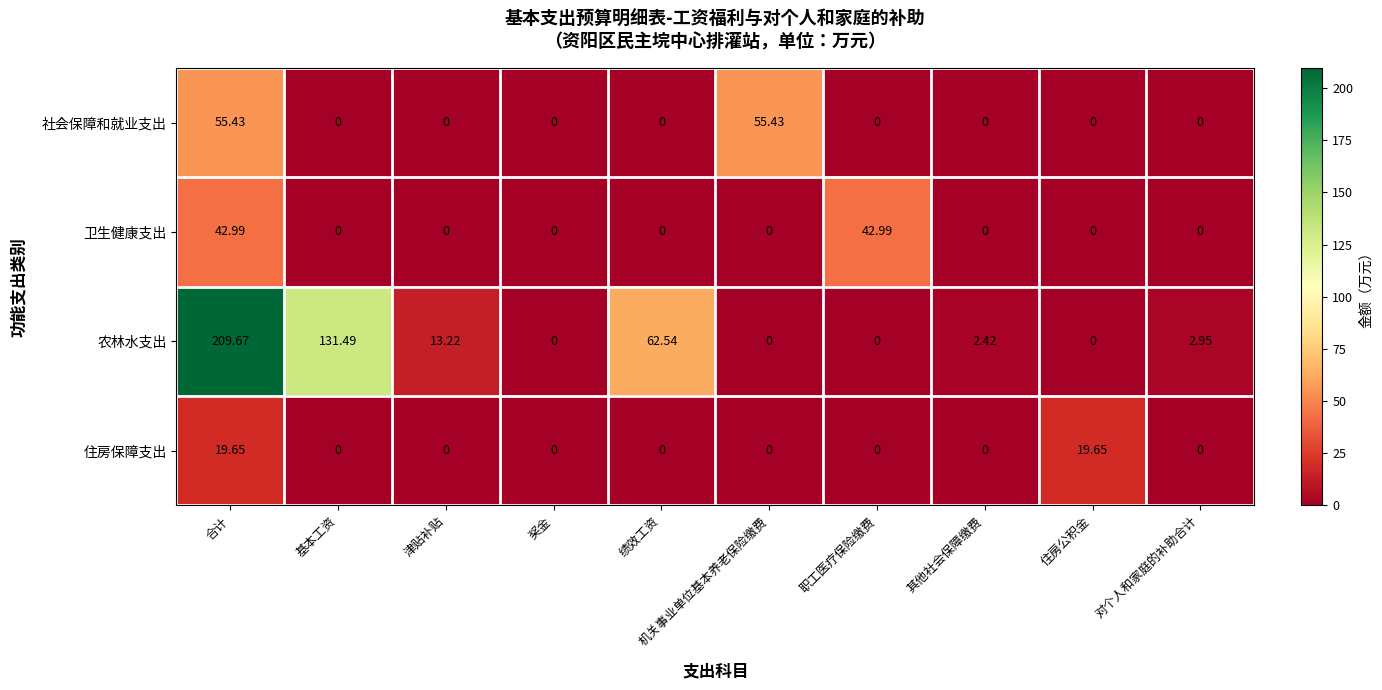

Which series has the largest total across all categories?

农林水支出